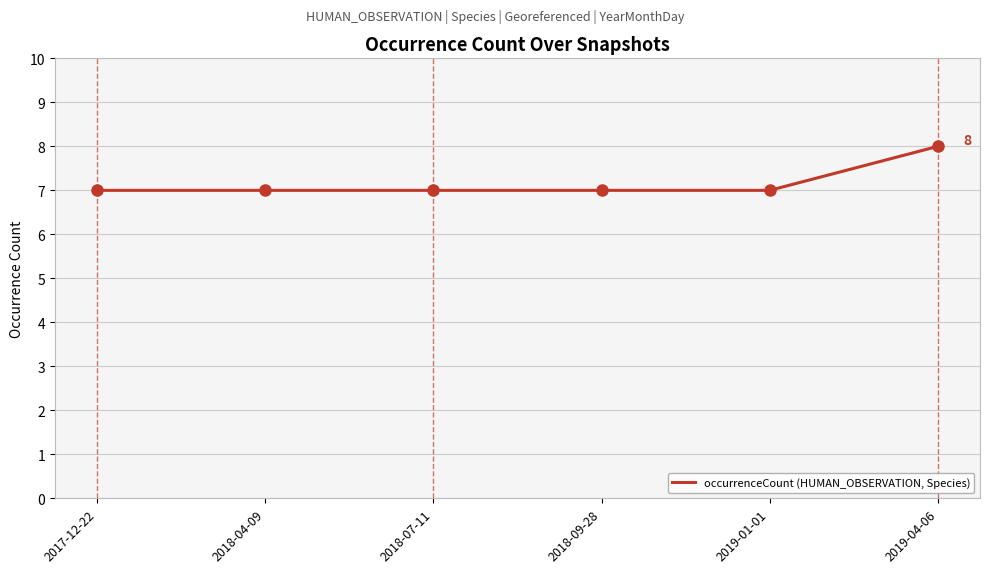

What position from the right is 2018-04-09?

5